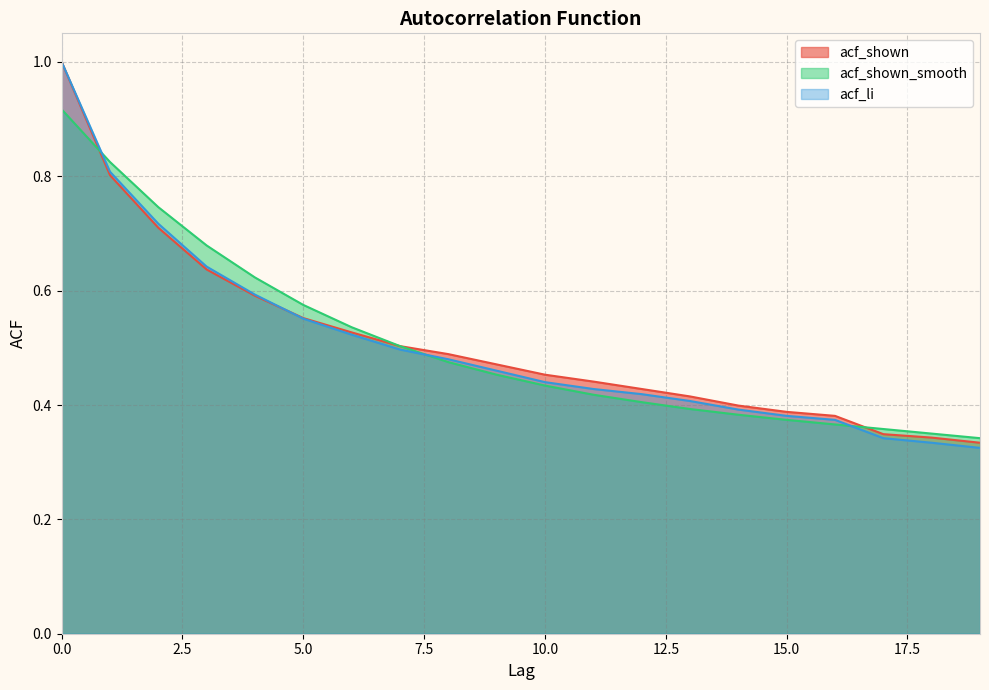

True or false: acf_li has more than 1 interior local peaks.

False